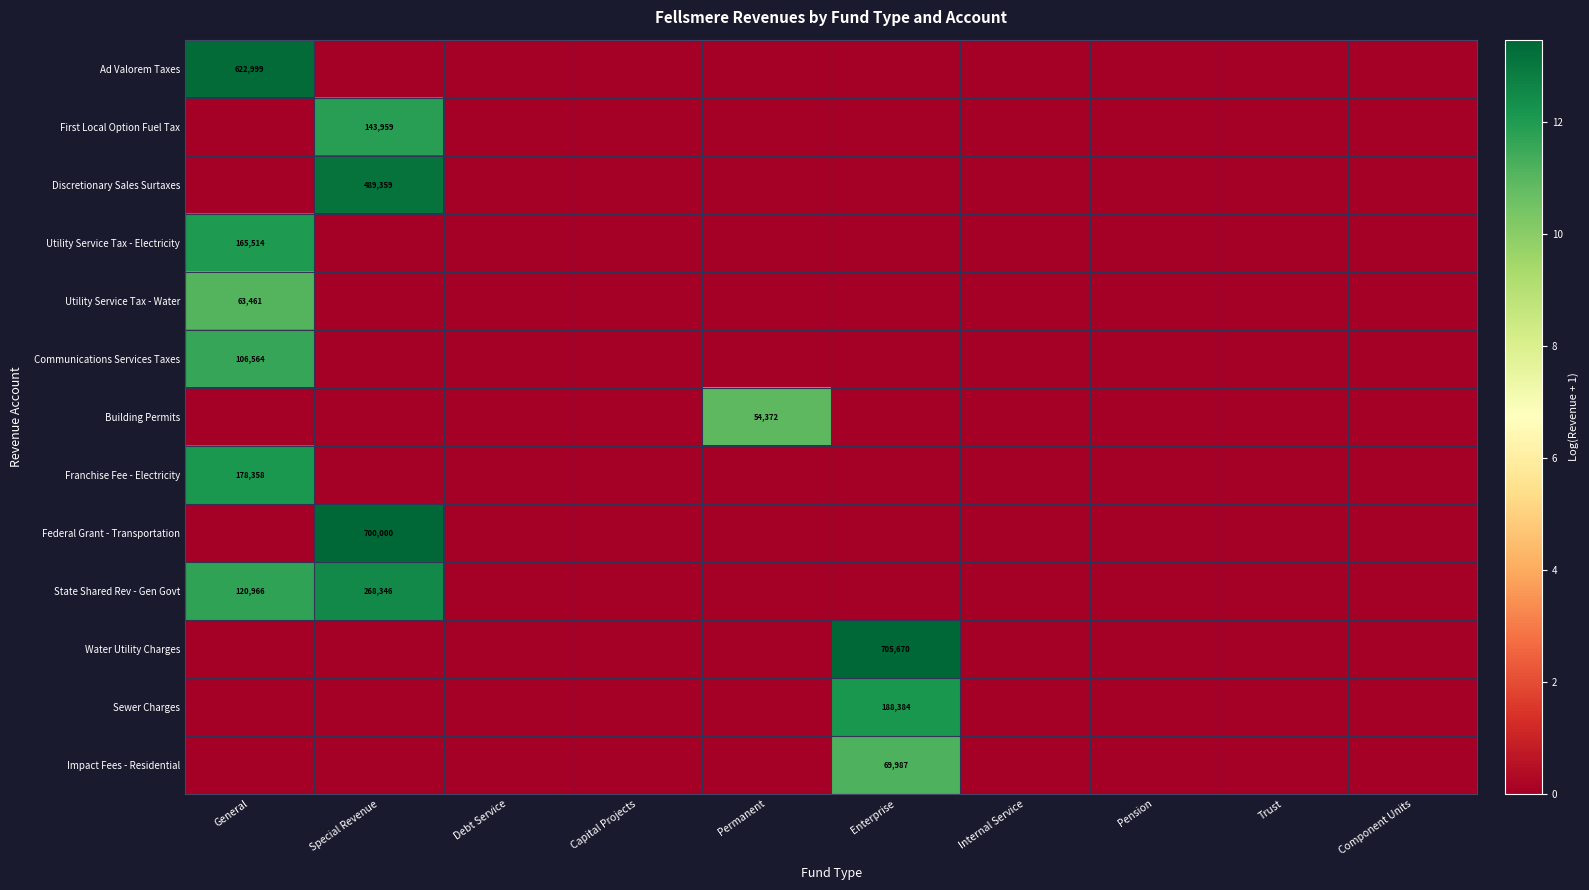

At Trust, list the series in order from largest to smallest.

Ad Valorem Taxes, First Local Option Fuel Tax, Discretionary Sales Surtaxes, Utility Service Tax - Electricity, Utility Service Tax - Water, Communications Services Taxes, Building Permits, Franchise Fee - Electricity, Federal Grant - Transportation, State Shared Rev - Gen Govt, Water Utility Charges, Sewer Charges, Impact Fees - Residential